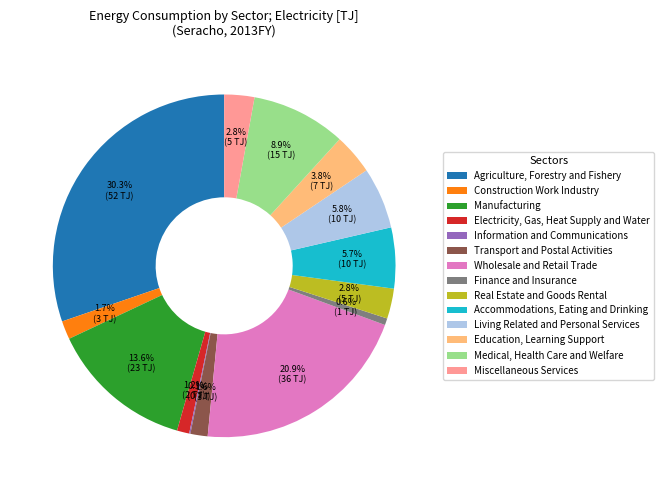

Which category has the biggest portion of the pie?

Agriculture, Forestry and Fishery